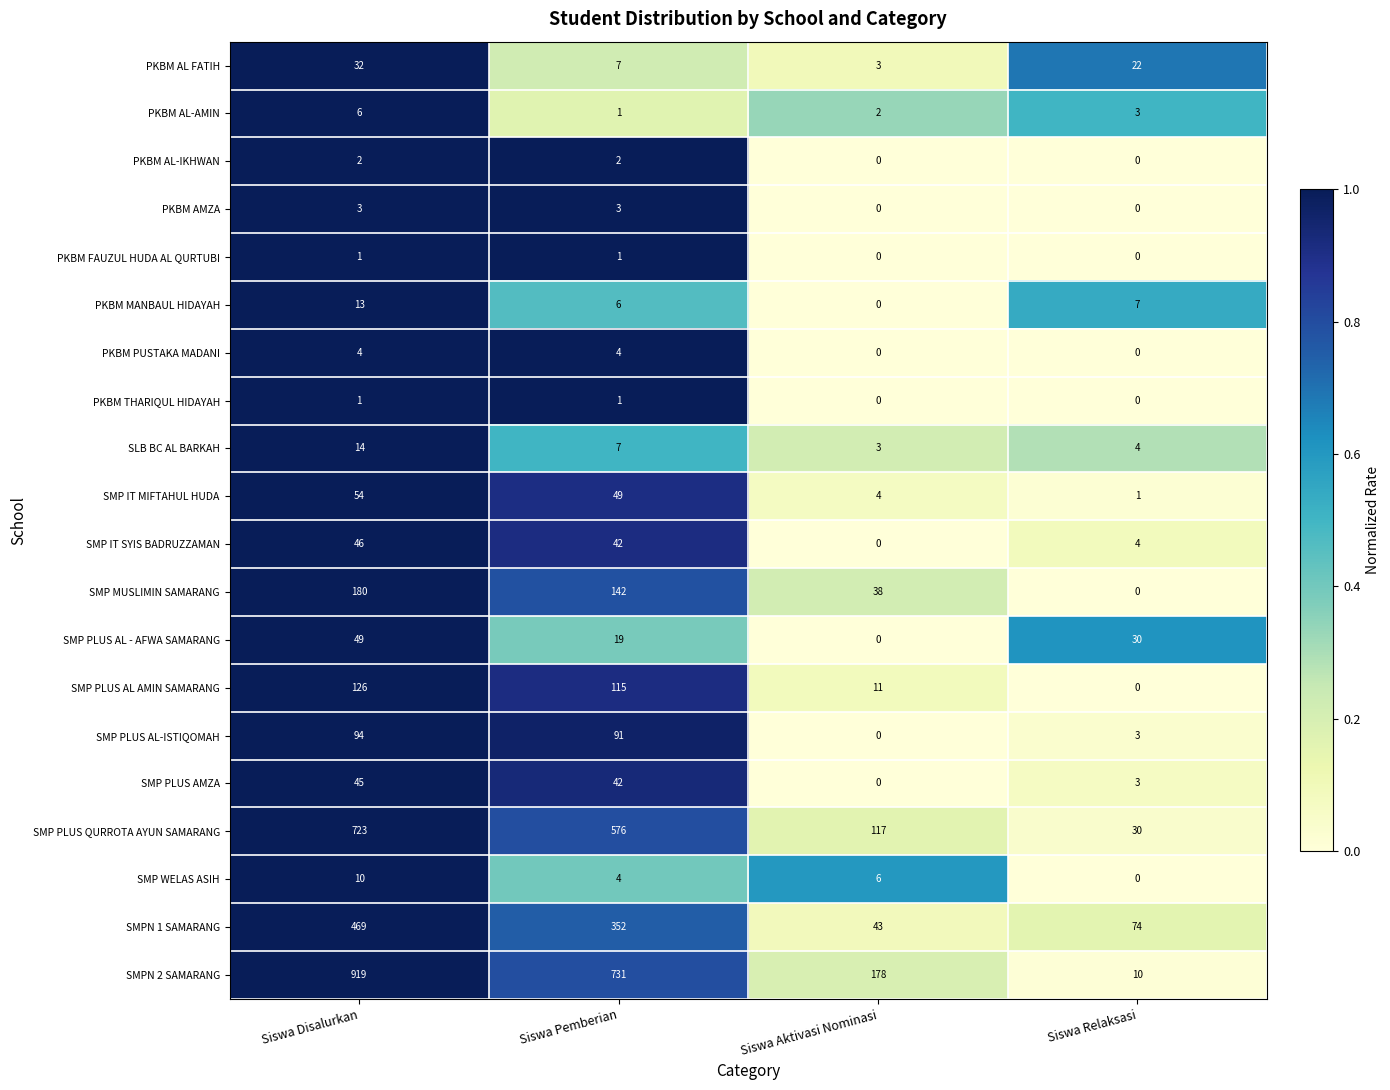

List the labels in order of SMPN 2 SAMARANG value, smallest first.

Siswa Relaksasi, Siswa Aktivasi Nominasi, Siswa Pemberian, Siswa Disalurkan